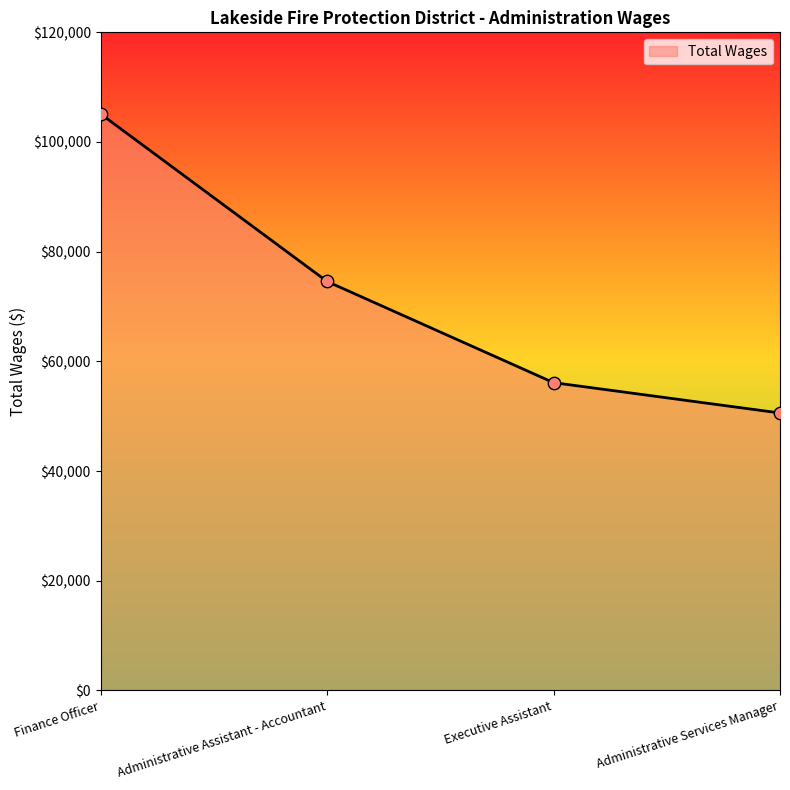

Approximately how many times larger is the value at Administrative Assistant - Accountant compared to Administrative Services Manager?

1.5